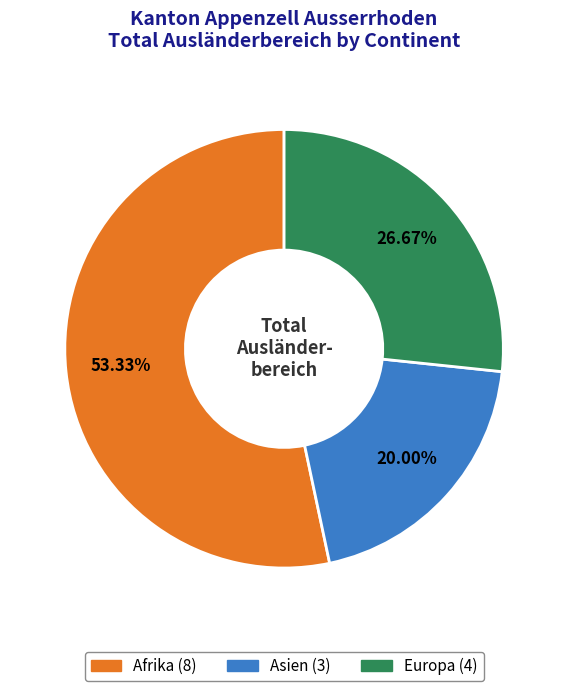

Is there any slice that represents more than half of the pie?

Yes